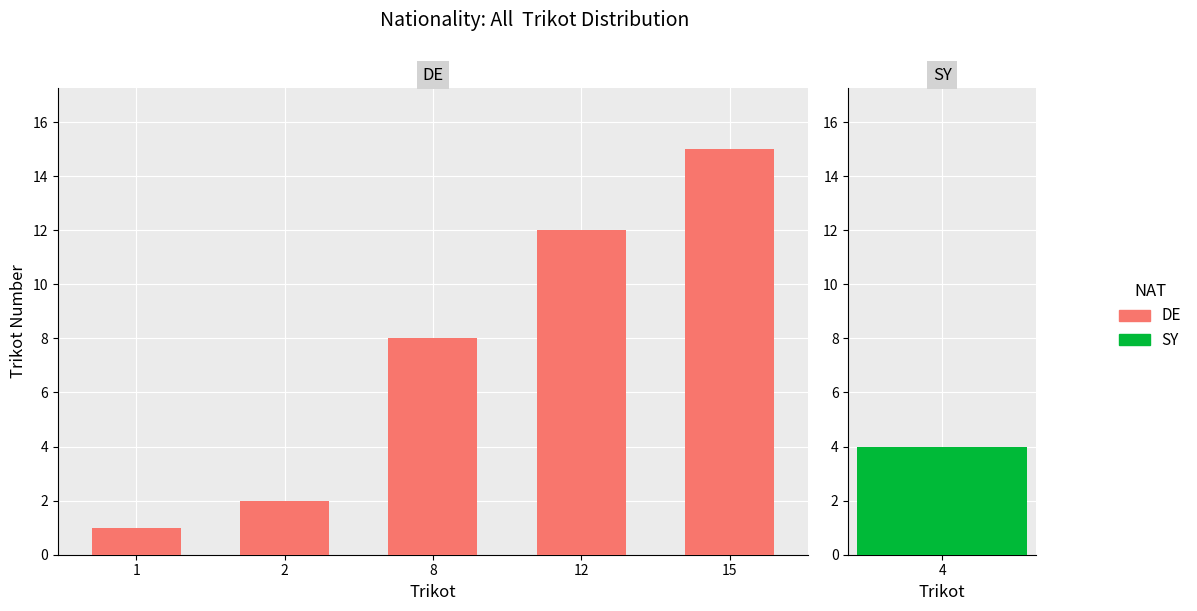

What is the change in value from 1 to 2?

+1